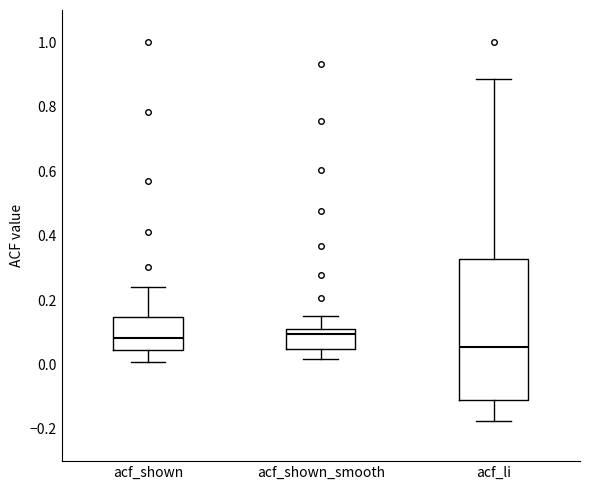

Where does the median line of the box for acf_li sit on the y-axis? The values are not printed on the chart, so give them approximately, as read against the axis.

0.06